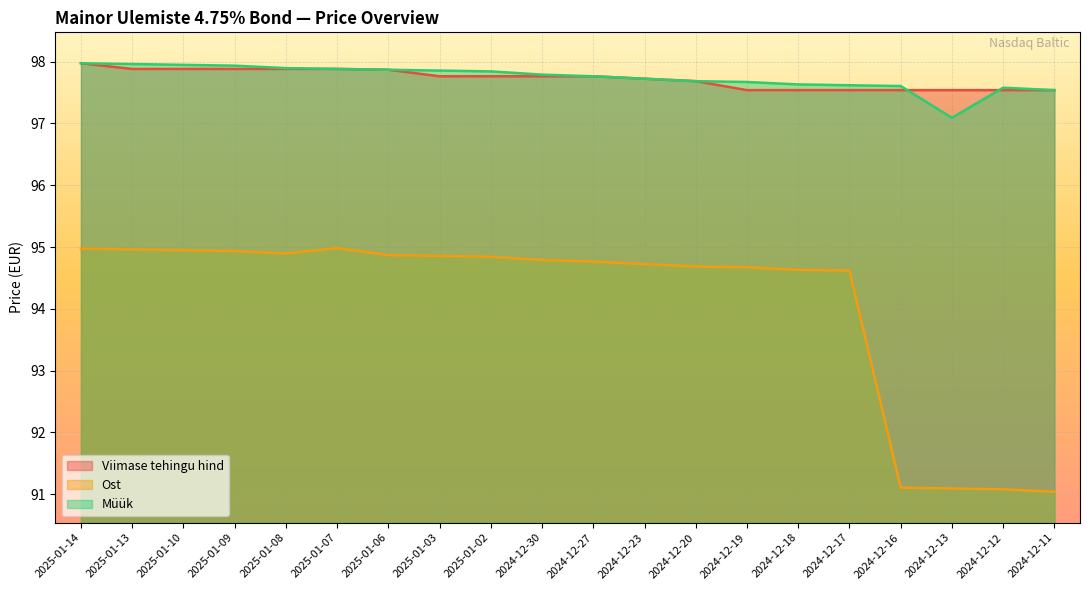

Reading left to right, extract all data points from this chart.

Viimase tehingu hind: 98.0	97.9	97.9	97.9	97.9	97.9	97.9	97.8	97.8	97.8	97.8	97.7	97.7	97.5	97.5	97.5	97.5	97.5	97.5	97.5
Ost: 95.0	95.0	94.9	94.9	94.9	95.0	94.9	94.9	94.8	94.8	94.8	94.7	94.7	94.7	94.6	94.6	91.1	91.1	91.1	91.0
Müük: 98.0	98.0	97.9	97.9	97.9	97.9	97.9	97.9	97.8	97.8	97.8	97.7	97.7	97.7	97.6	97.6	97.6	97.1	97.6	97.5